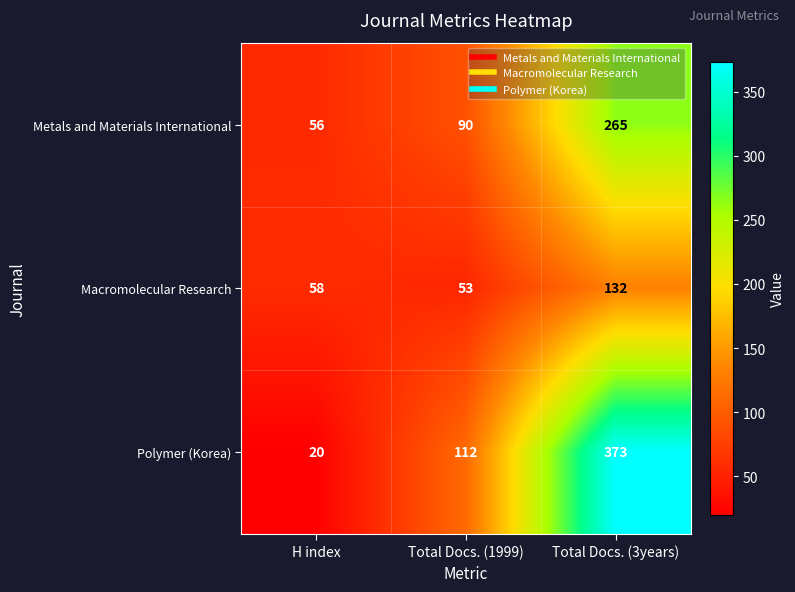

At which label is Polymer (Korea) closest to 196?

Total Docs. (1999)